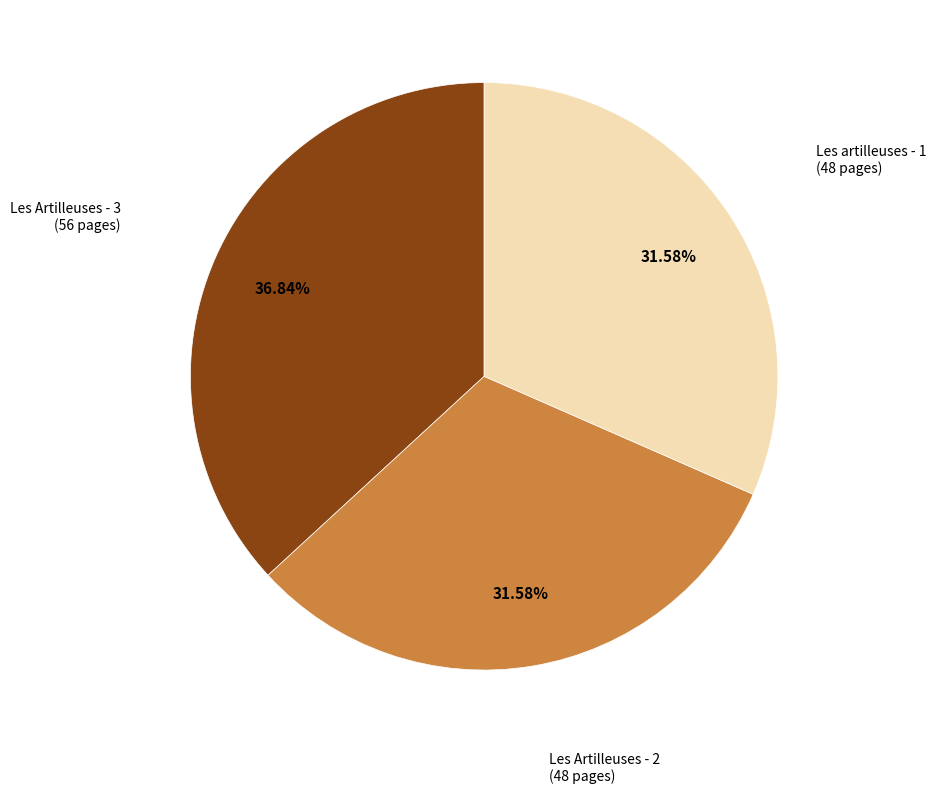

Is there any slice that represents more than half of the pie?

No